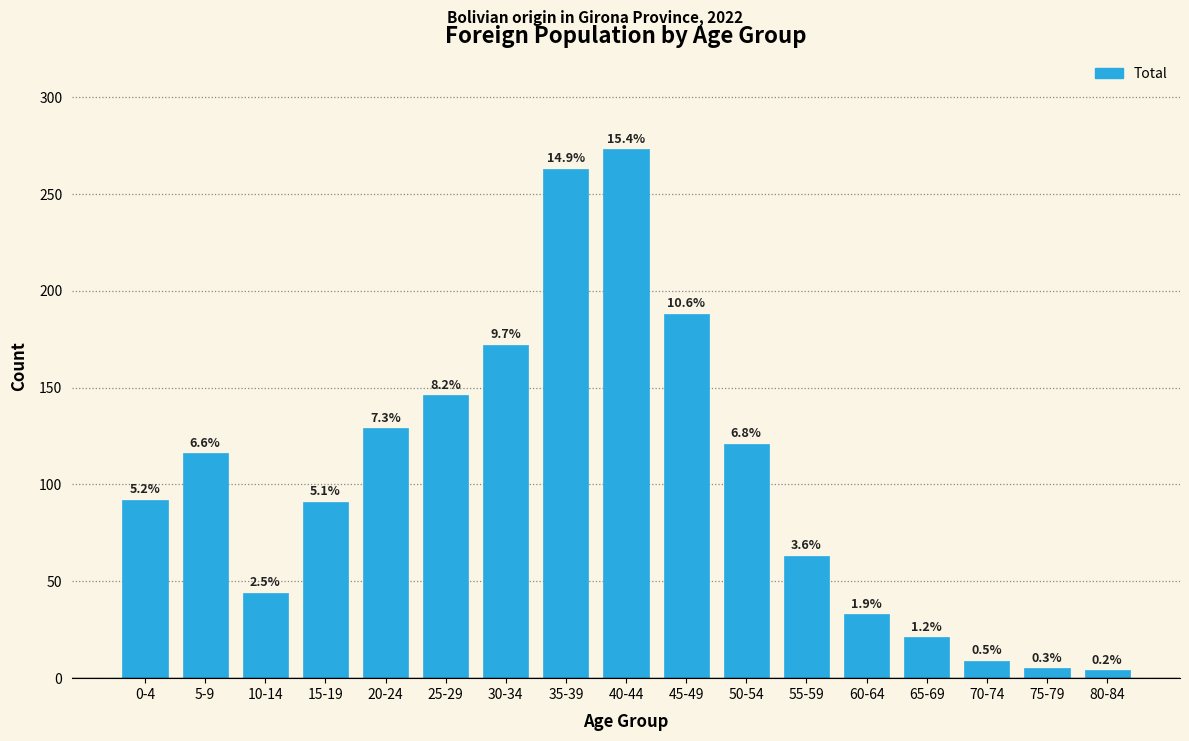

How many bars are there in total?

17